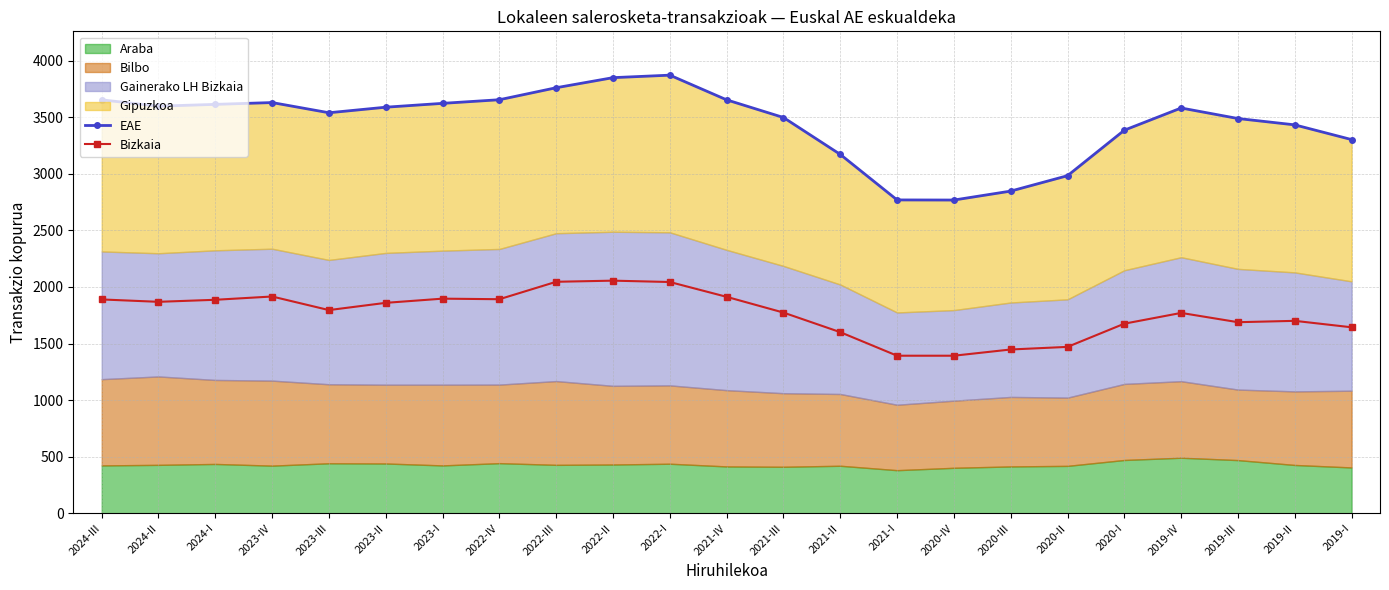

Reading left to right, transcribe all the data shown in this chart.

EAE: 2024-III=3653	2024-II=3597	2024-I=3613	2023-IV=3629	2023-III=3539	2023-II=3588	2023-I=3622	2022-IV=3654	2022-III=3760	2022-II=3849	2022-I=3871	2021-IV=3653	2021-III=3497	2021-II=3171	2021-I=2769	2020-IV=2768	2020-III=2847	2020-II=2983	2020-I=3385	2019-IV=3581	2019-III=3488	2019-II=3432	2019-I=3302
Bizkaia: 2024-III=1890	2024-II=1869	2024-I=1887	2023-IV=1916	2023-III=1796	2023-II=1860	2023-I=1897	2022-IV=1892	2022-III=2046	2022-II=2056	2022-I=2044	2021-IV=1913	2021-III=1774	2021-II=1601	2021-I=1393	2020-IV=1393	2020-III=1448	2020-II=1471	2020-I=1676	2019-IV=1771	2019-III=1689	2019-II=1701	2019-I=1644